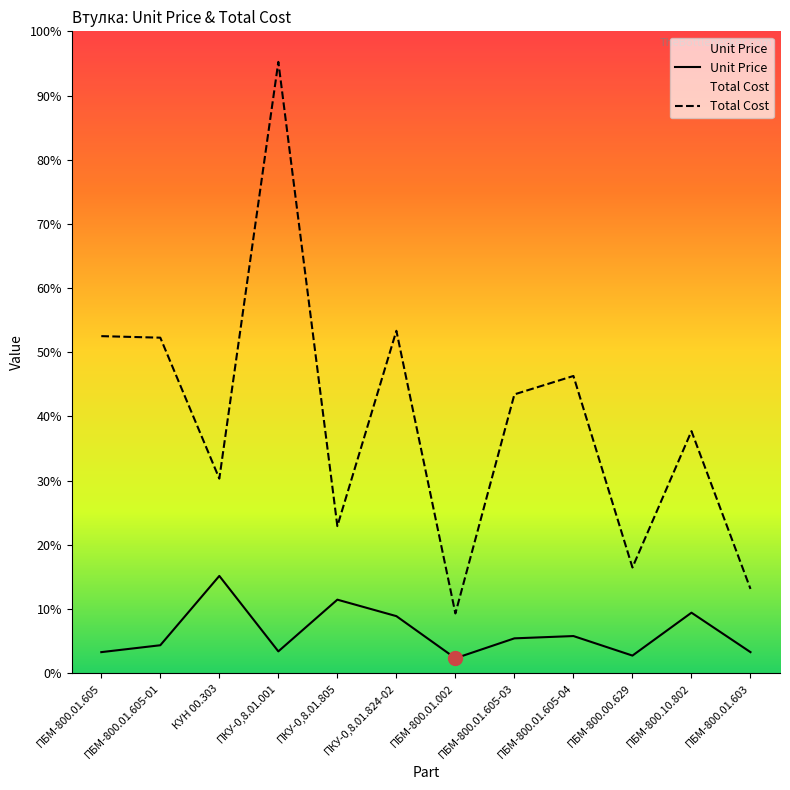

How many lines are shown in the chart?

2